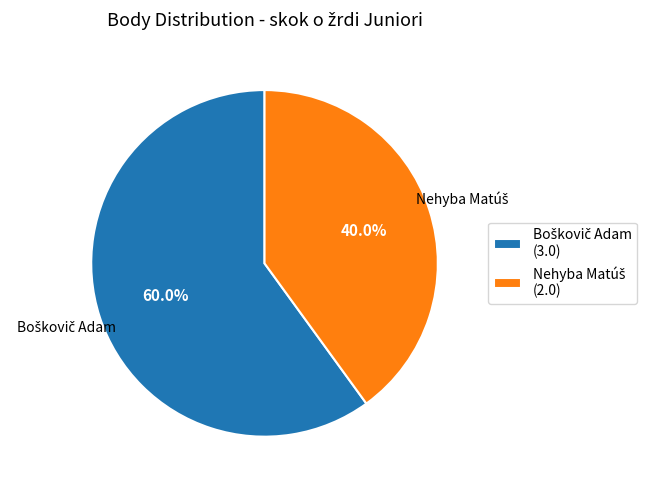

Is there a majority slice in this chart?

Yes